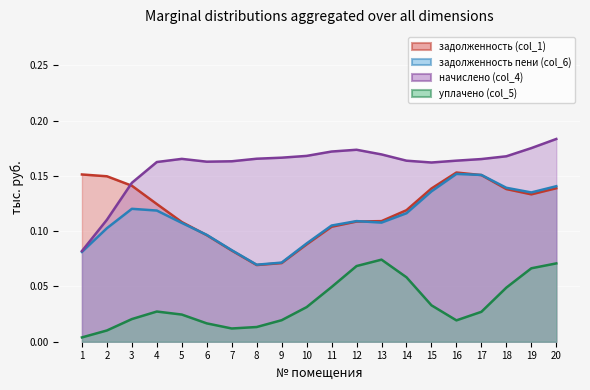

What is the sum of the начислено (col_4) (line) values at 15 and 8?

0.3